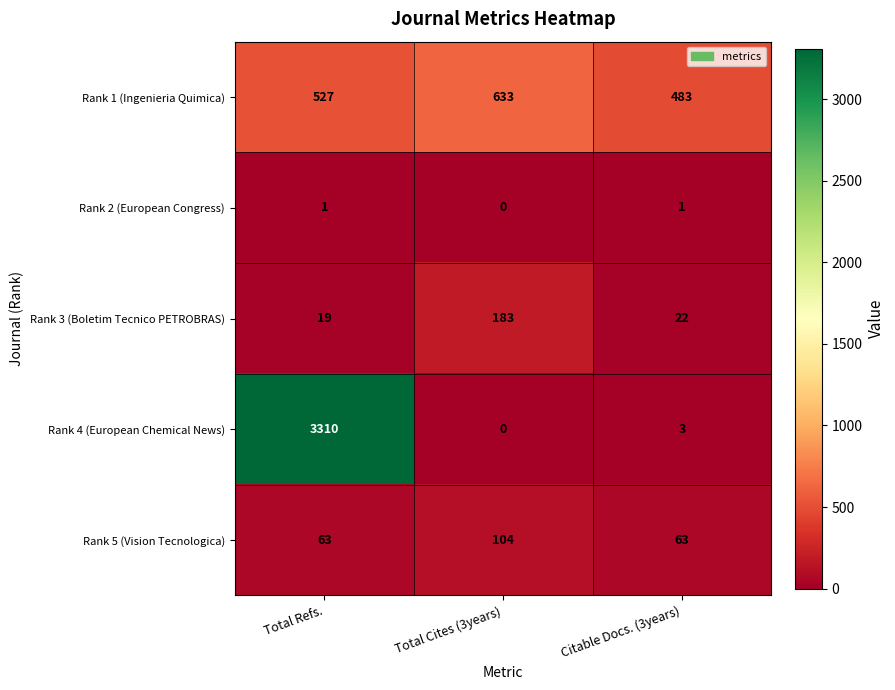

What is the average value of the Rank 5 (Vision Tecnologica) series?

77